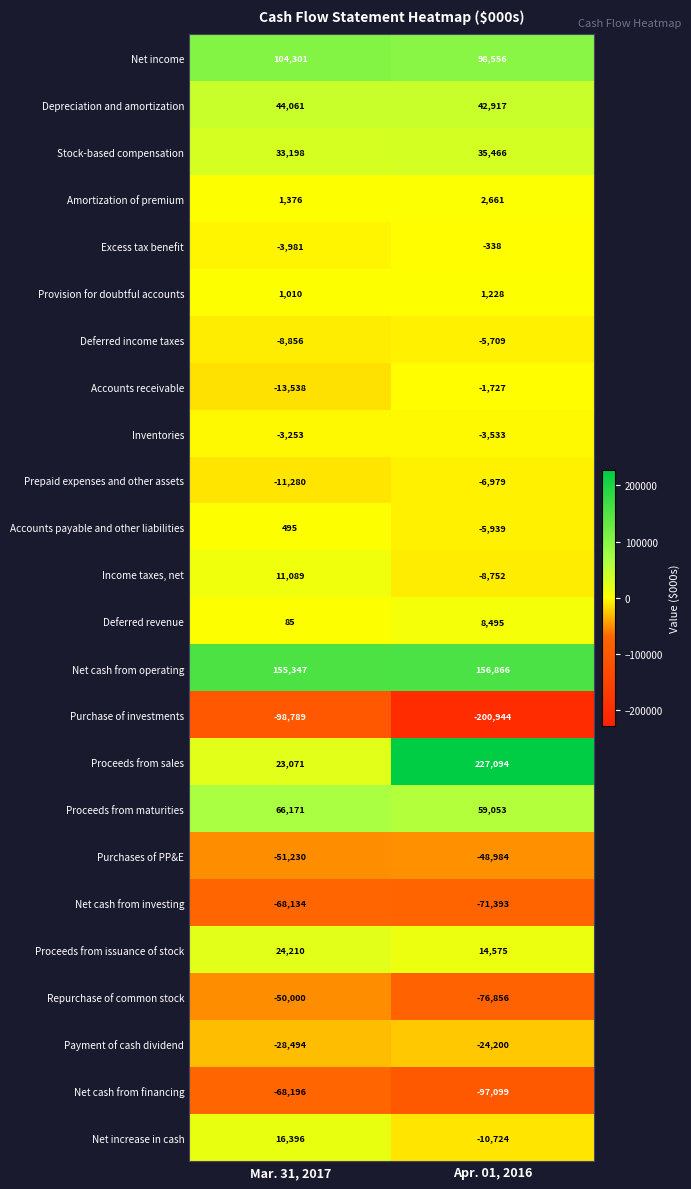

Where is Accounts payable and other liabilities nearest to the value -2722?

Mar. 31, 2017